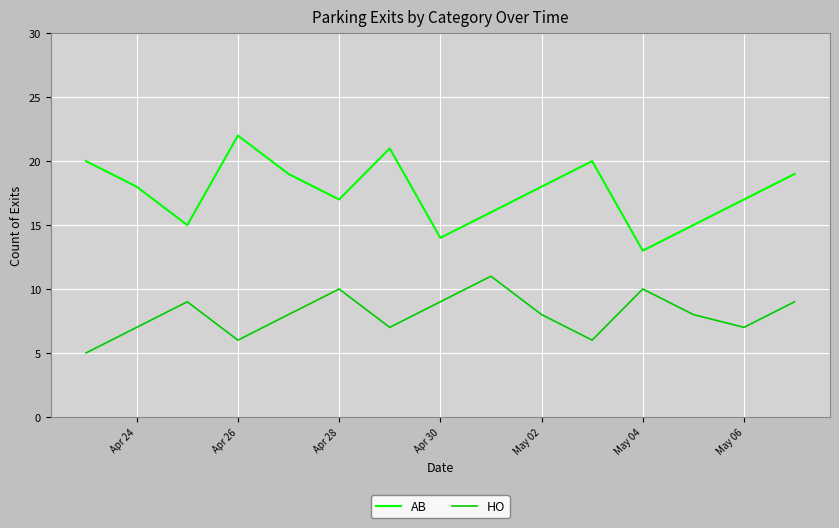

Rank the series by their average value, from highest to lowest.

AB, HO